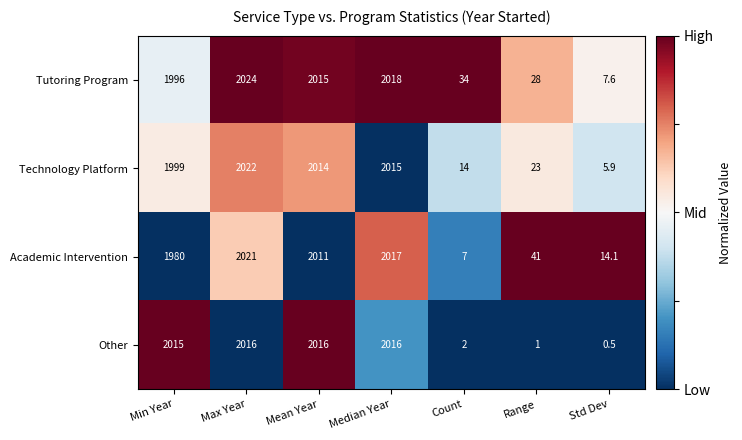

True or false: Tutoring Program has a value of 7.6 at Std Dev.

True